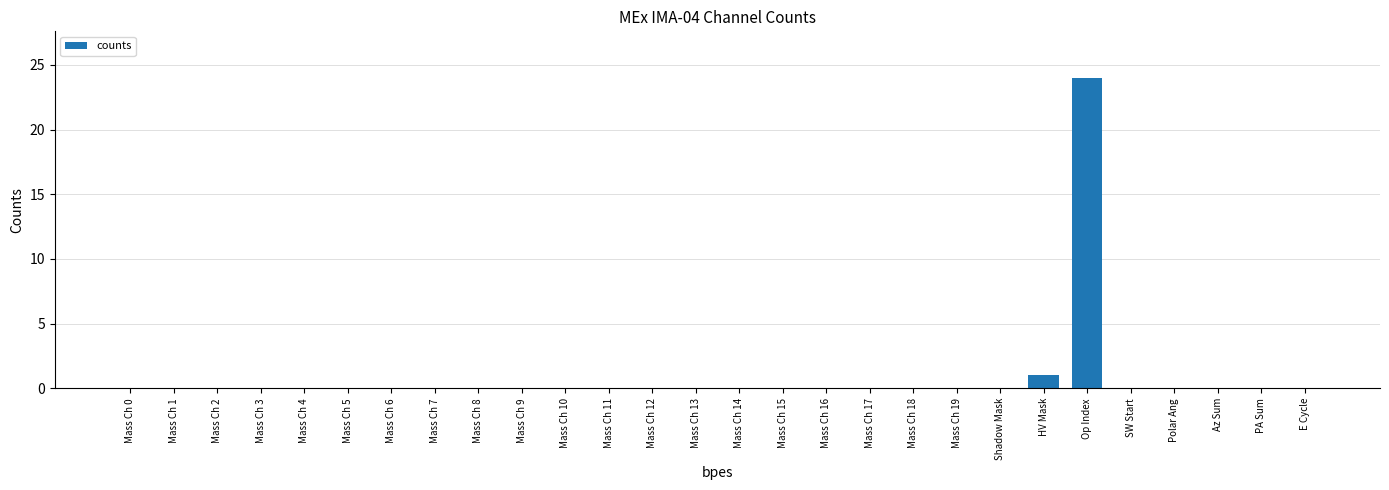

Reading right to left, what are all the values shown in this chart?

E Cycle=0	PA Sum=0	Az Sum=0	Polar Ang=0	SW Start=0	Op Index=24	HV Mask=1	Shadow Mask=0	Mass Ch 19=0	Mass Ch 18=0	Mass Ch 17=0	Mass Ch 16=0	Mass Ch 15=0	Mass Ch 14=0	Mass Ch 13=0	Mass Ch 12=0	Mass Ch 11=0	Mass Ch 10=0	Mass Ch 9=0	Mass Ch 8=0	Mass Ch 7=0	Mass Ch 6=0	Mass Ch 5=0	Mass Ch 4=0	Mass Ch 3=0	Mass Ch 2=0	Mass Ch 1=0	Mass Ch 0=0